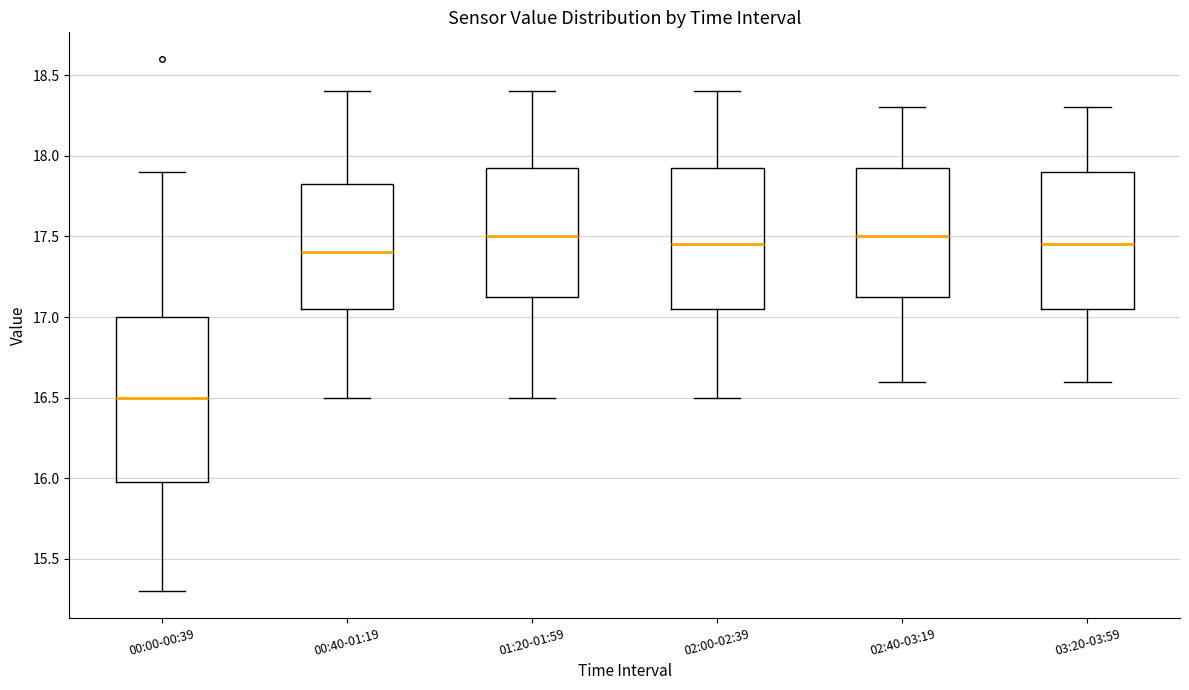

Where does the median line of the box for 02:00-02:39 sit on the y-axis? The values are not printed on the chart, so give them approximately, as read against the axis.

17.45